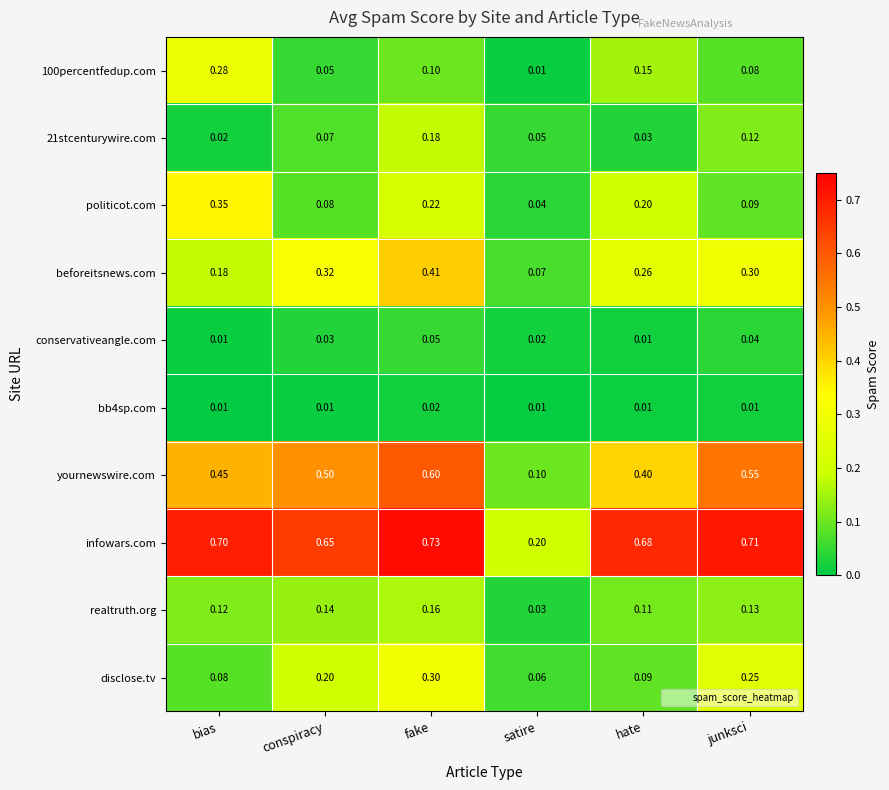

At which label is 21stcenturywire.com closest to 0?

bias